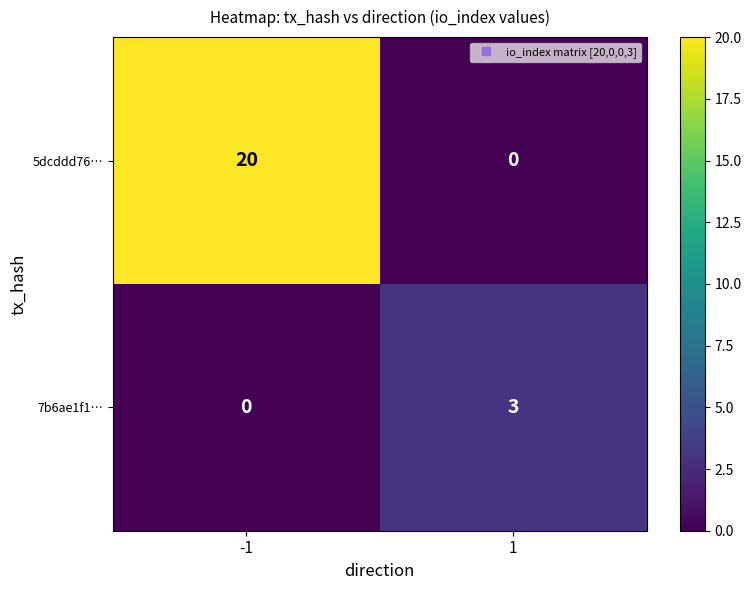

Which label corresponds to the largest value in the chart?

-1